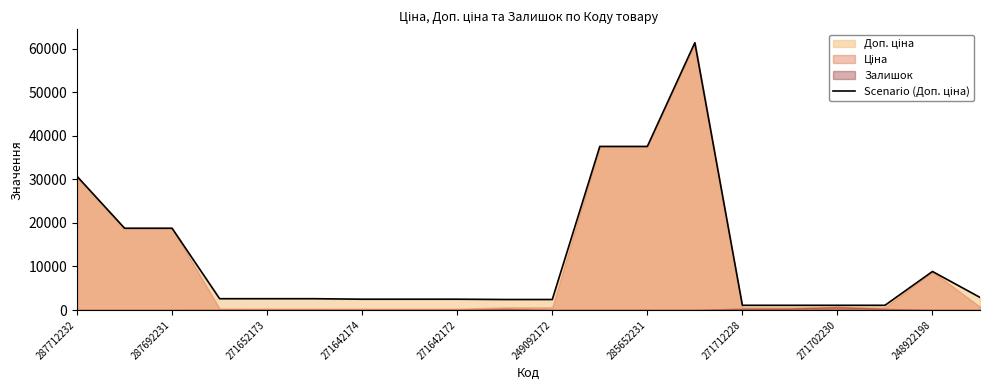

Where is the data nearest to the value 31257?

287712232